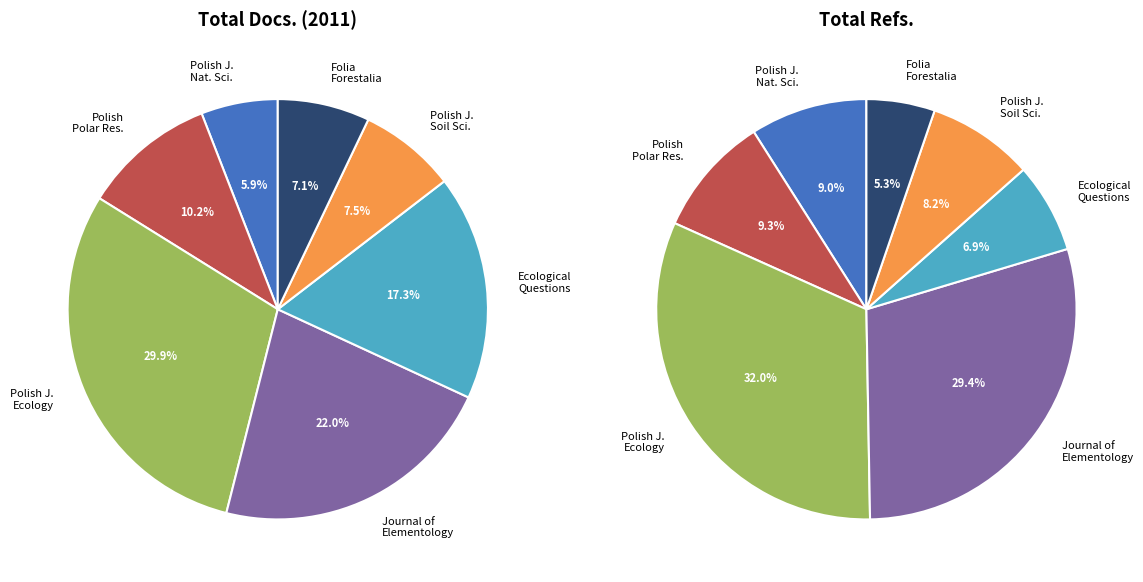

How many slices are in this pie chart?

7